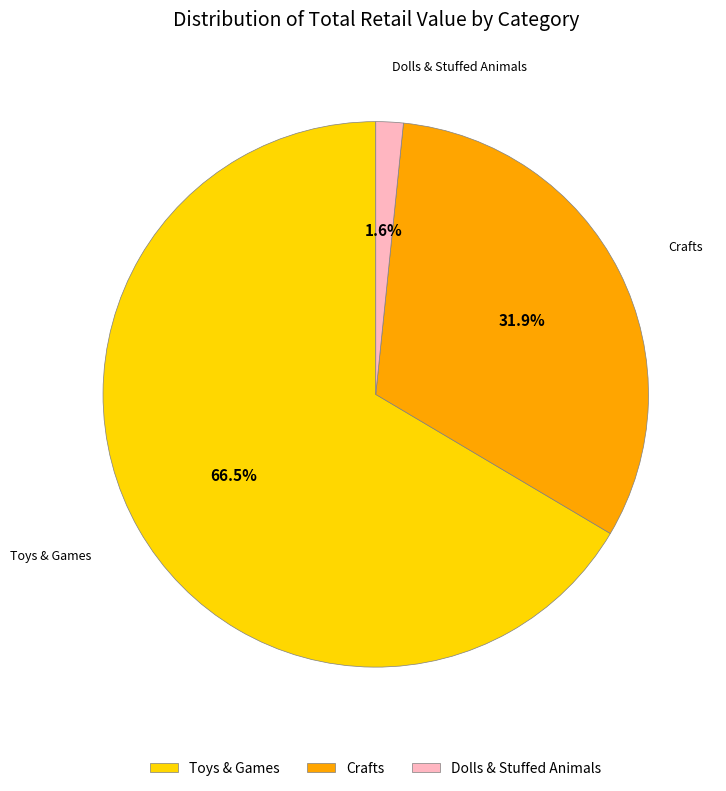

Rank the categories by value from lowest to highest.

Dolls & Stuffed Animals, Crafts, Toys & Games